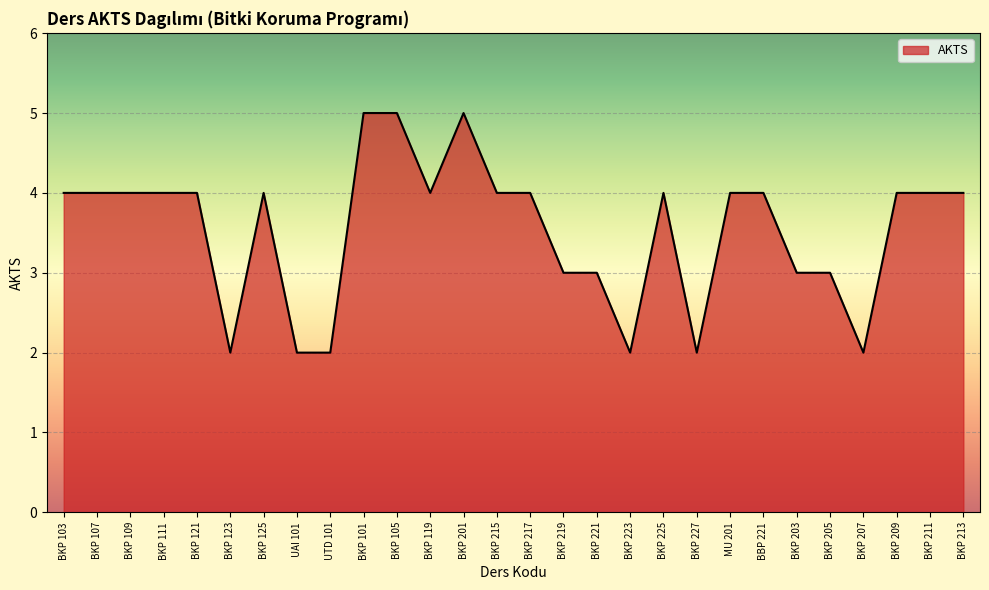

Approximately how many times larger is the value at BKP 223 compared to UTD 101?

1.0